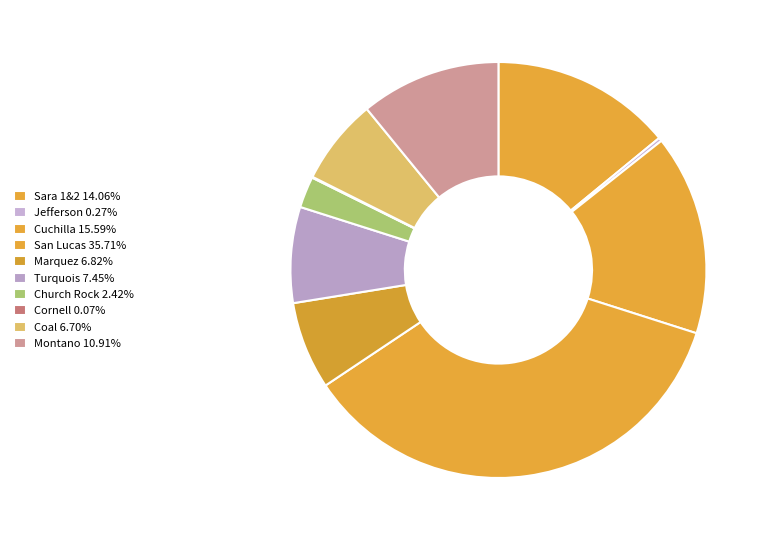

How many segments does this pie chart have?

10